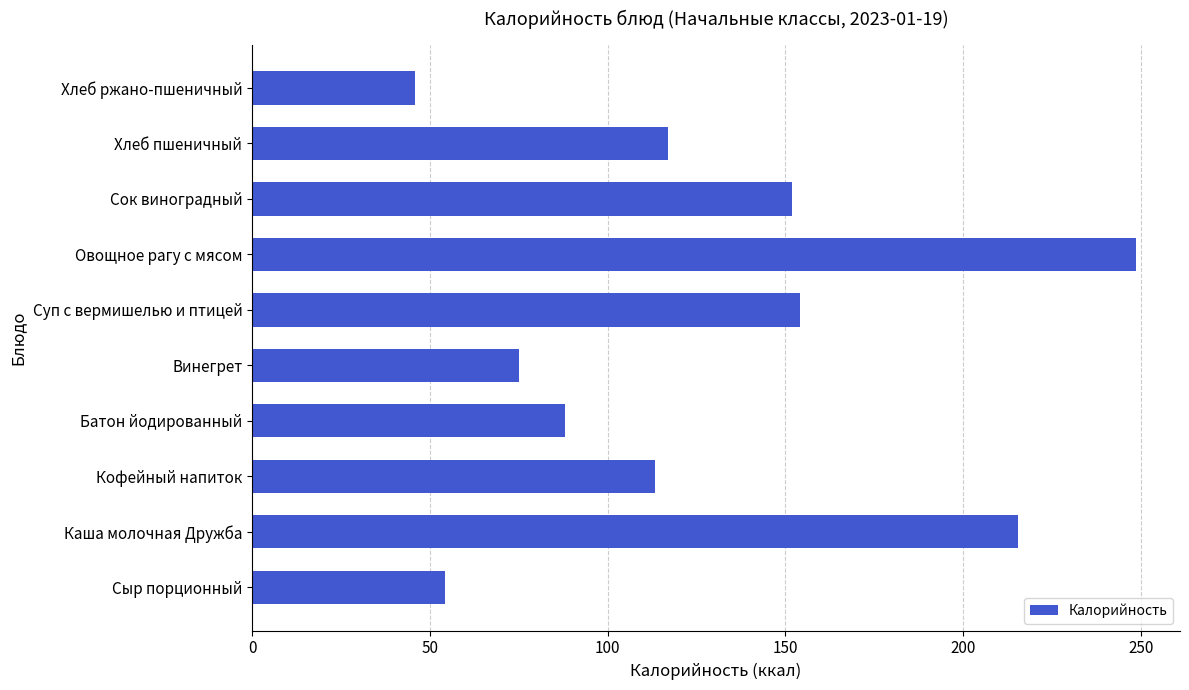

Reading top to bottom, what are all the values shown in this chart?

46.0	116.9	151.8	248.6	154.2	75.1	88.0	113.4	215.6	54.2